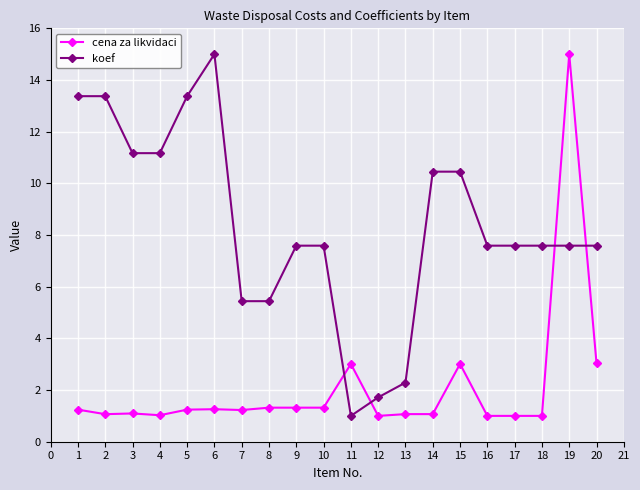

Does the chart display data point markers on the line(s)?

Yes